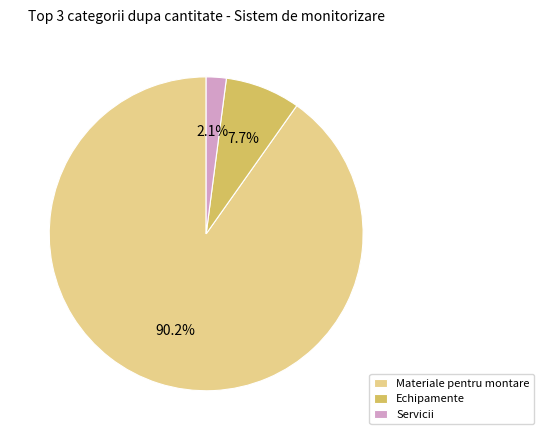

To the nearest percent, what is the average slice percentage?

33%